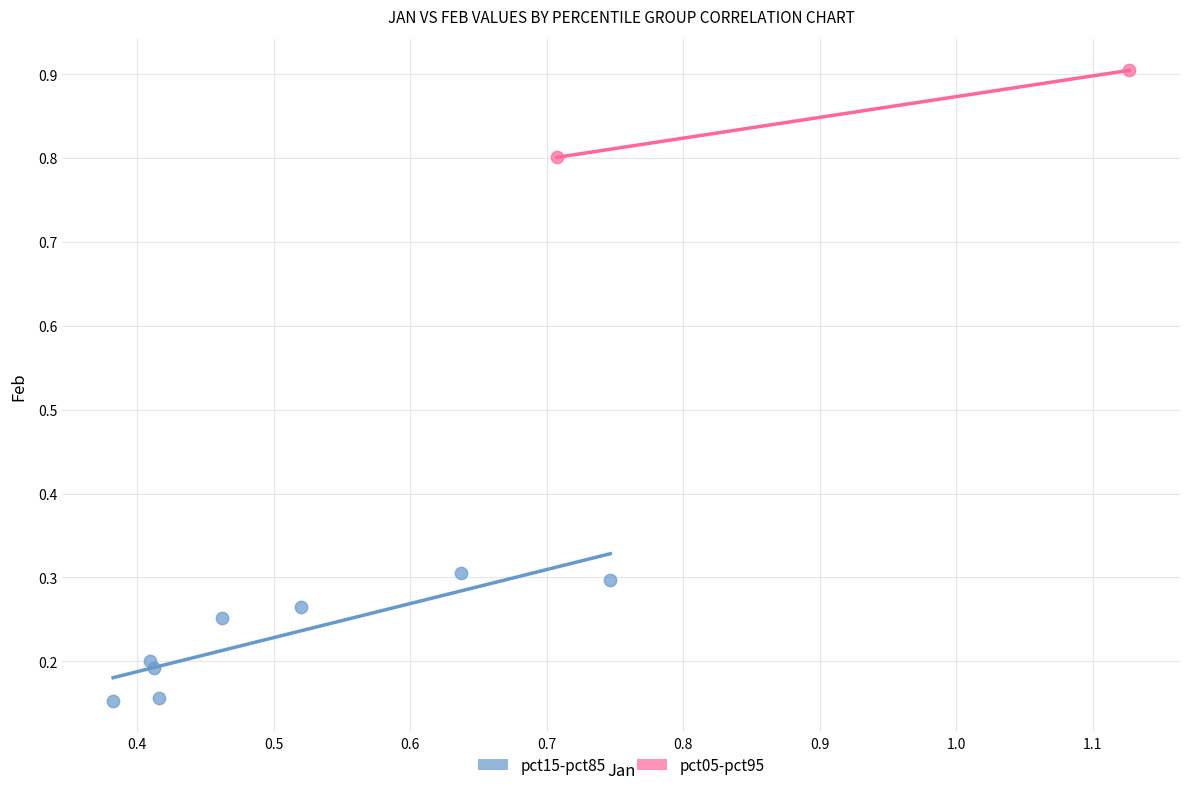

Which series has the widest spread of Y values?

pct15-pct85